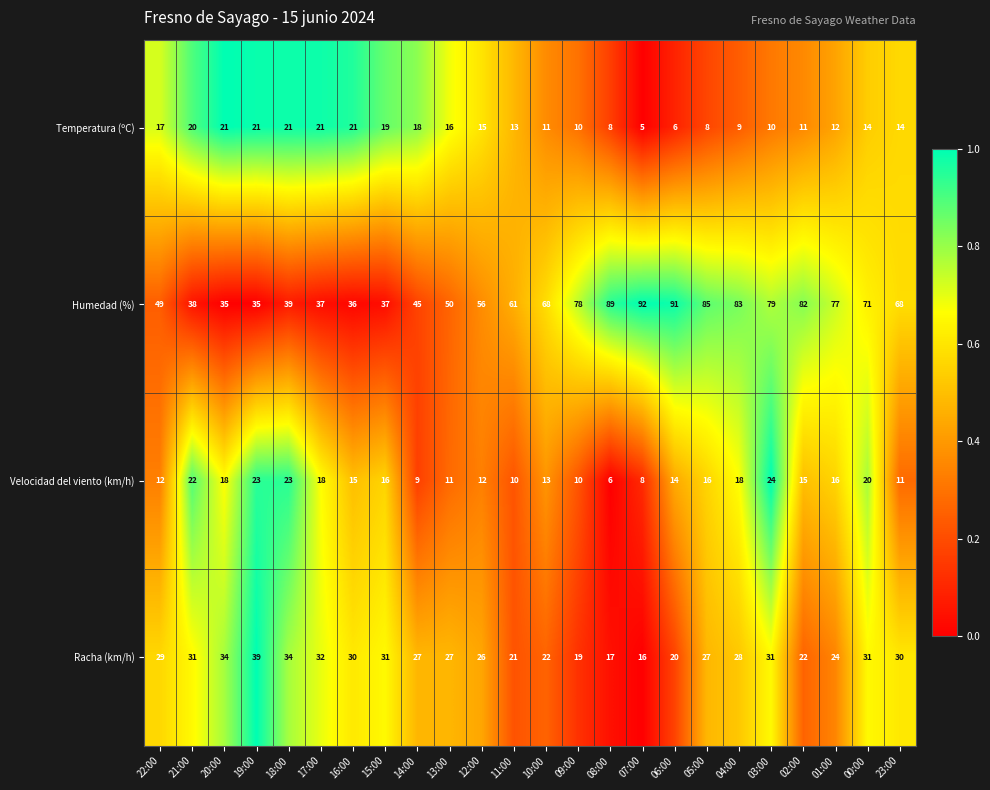

Rank the series by their maximum value, from highest to lowest.

Humedad (%), Racha (km/h), Velocidad del viento (km/h), Temperatura (ºC)